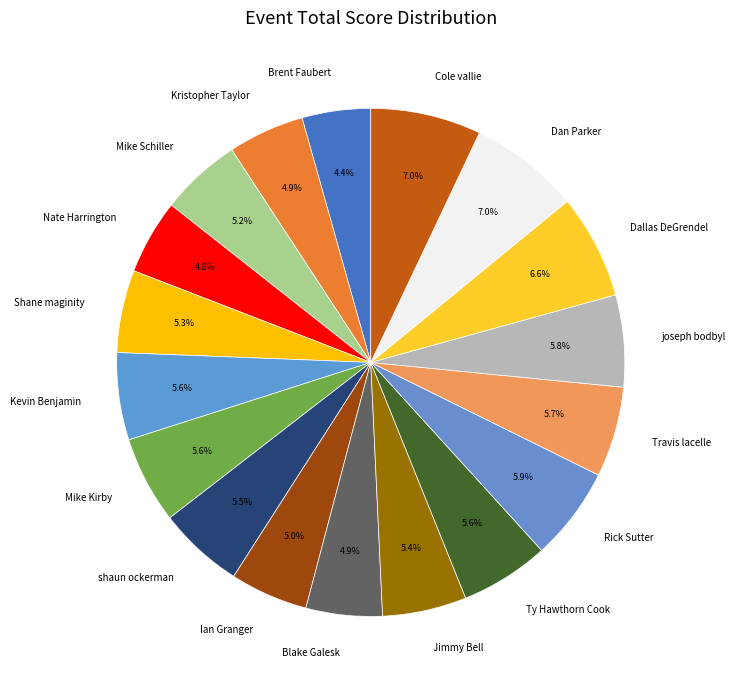

Is there any slice that represents more than half of the pie?

No